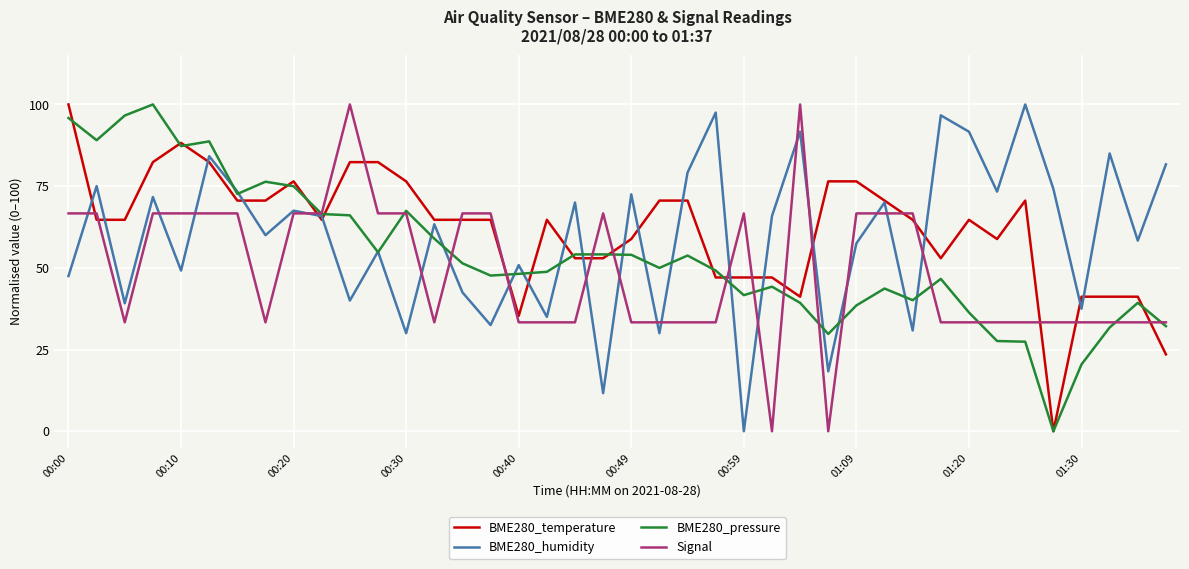

Rank the series by their average value, from highest to lowest.

BME280_temperature, BME280_humidity, BME280_pressure, Signal